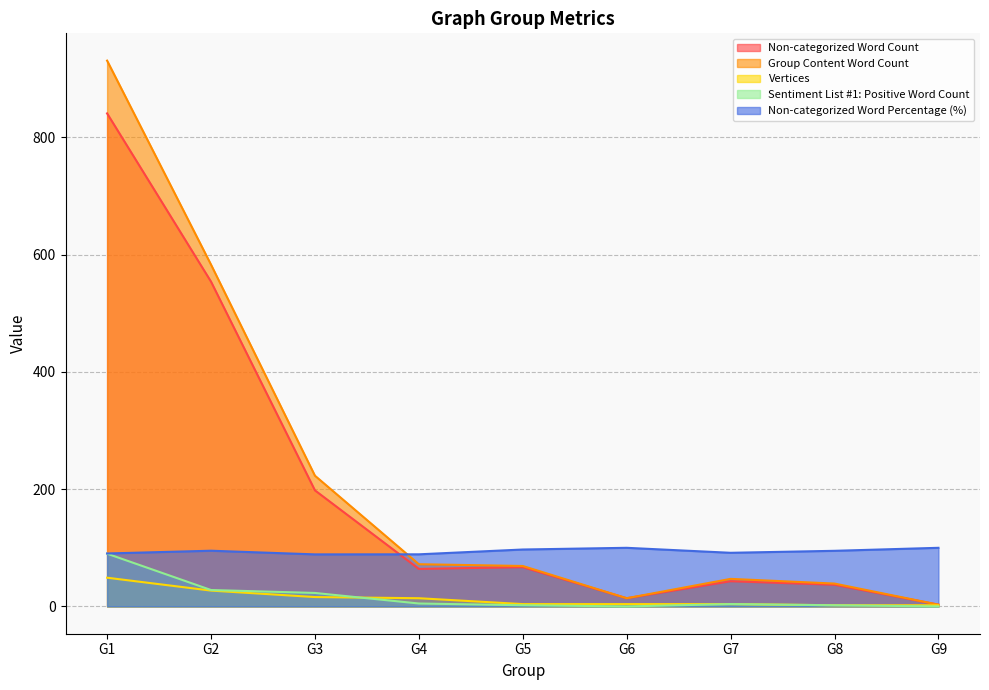

The Vertices series shows 4.0 at G6. True or false?

True